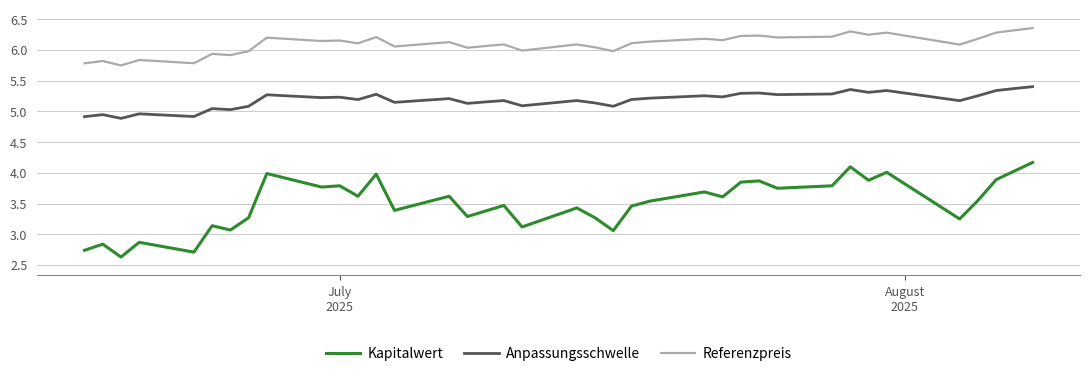

Which series has the largest range (max minus min)?

Kapitalwert